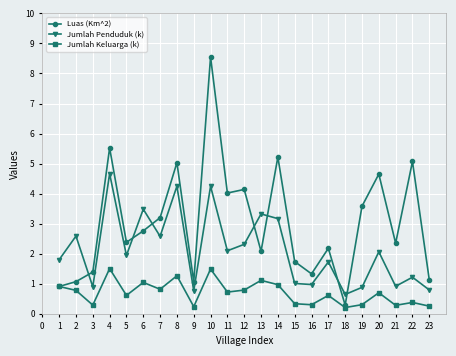

True or false: Jumlah Penduduk (k) and Jumlah Keluarga (k) intersect in this chart.

False